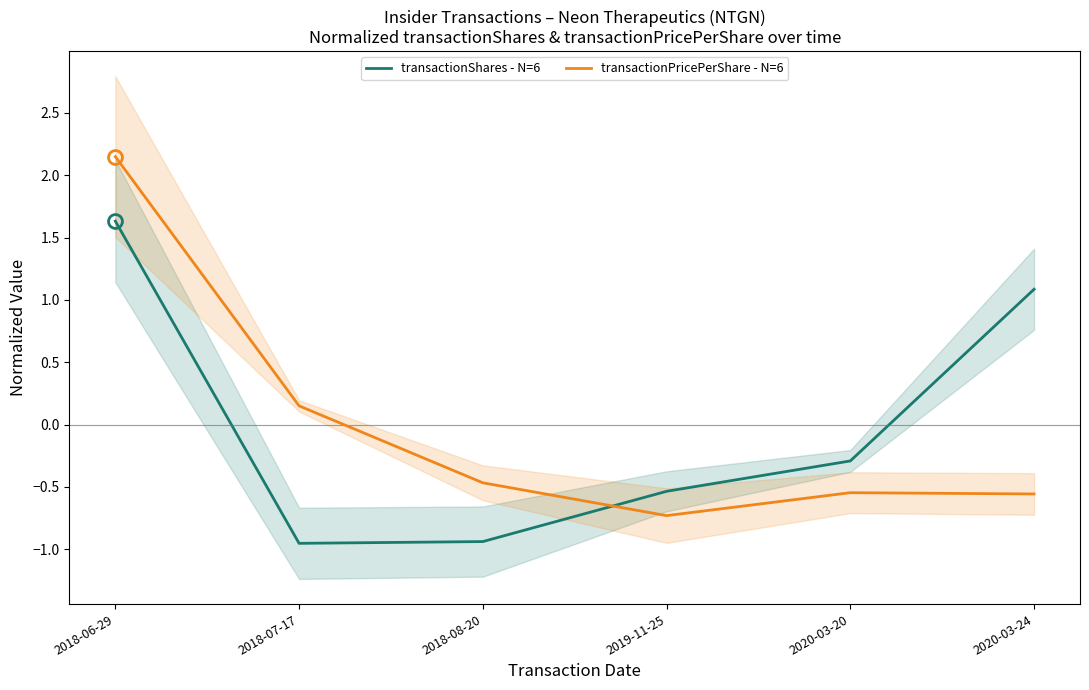

What is the label of the 4th point from the left?

2019-11-25